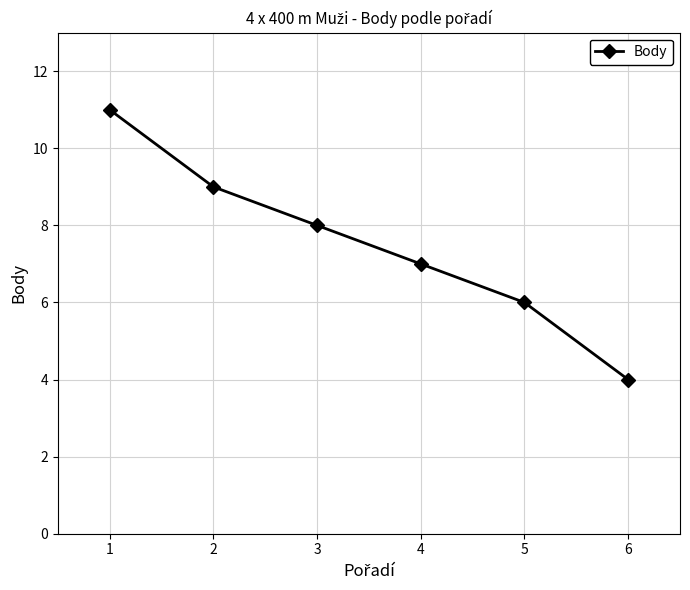

Reading left to right, what are all the values shown in this chart?

11	9	8	7	6	4